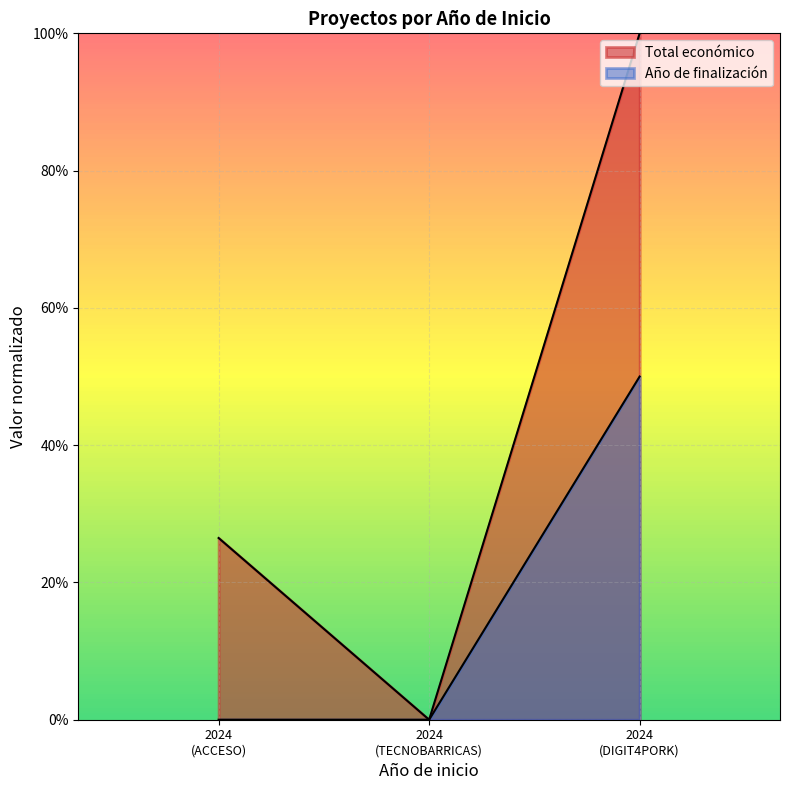

What is the spread (max minus min) of values at 2024?

0.3